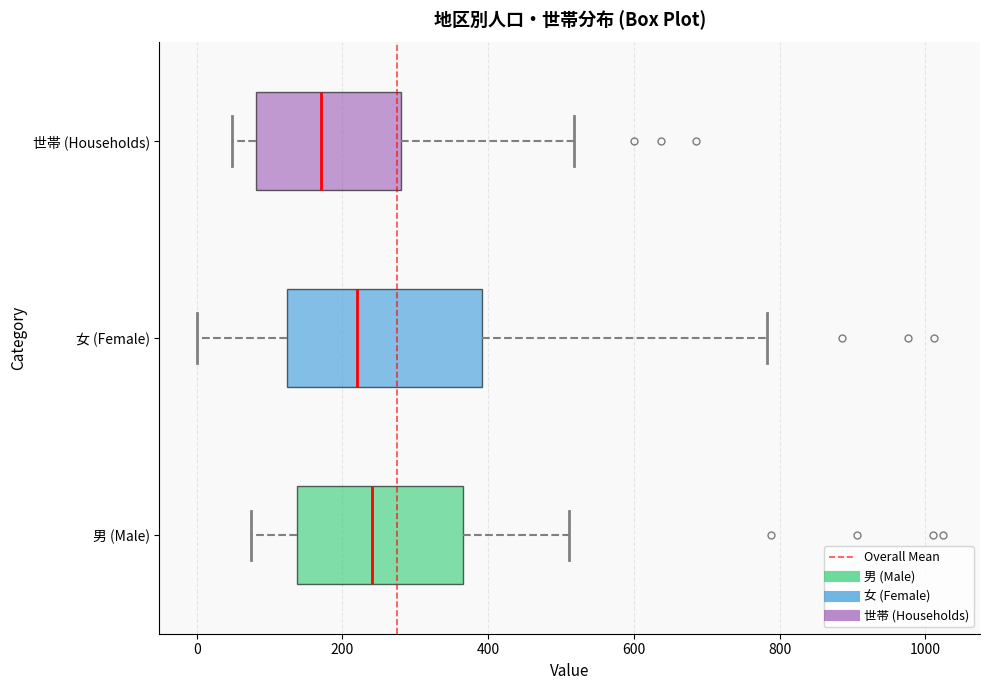

Which box is the widest, from its left edge to its right edge?

女 (Female)